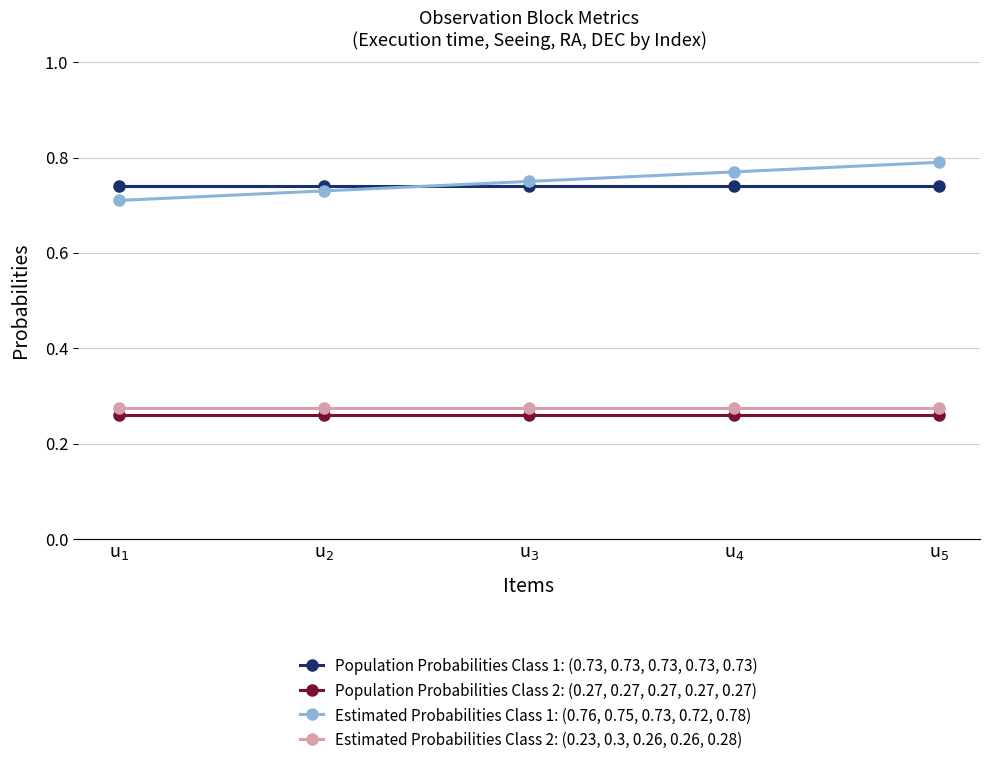

True or false: Estimated Probabilities Class 2: (0.23, 0.3, 0.26, 0.26, 0.28) has more than 2 points higher than both neighbors.

False